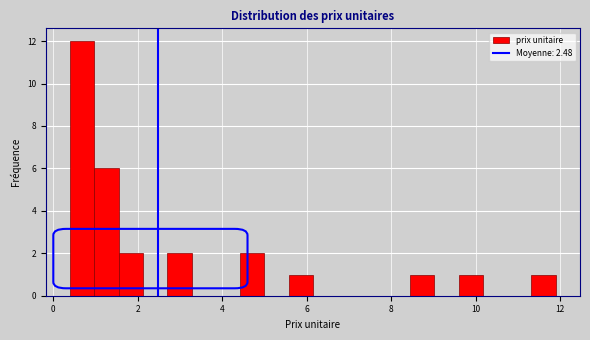

Read against the x-axis, roughly where is the centre of the tallest bar?

0.6